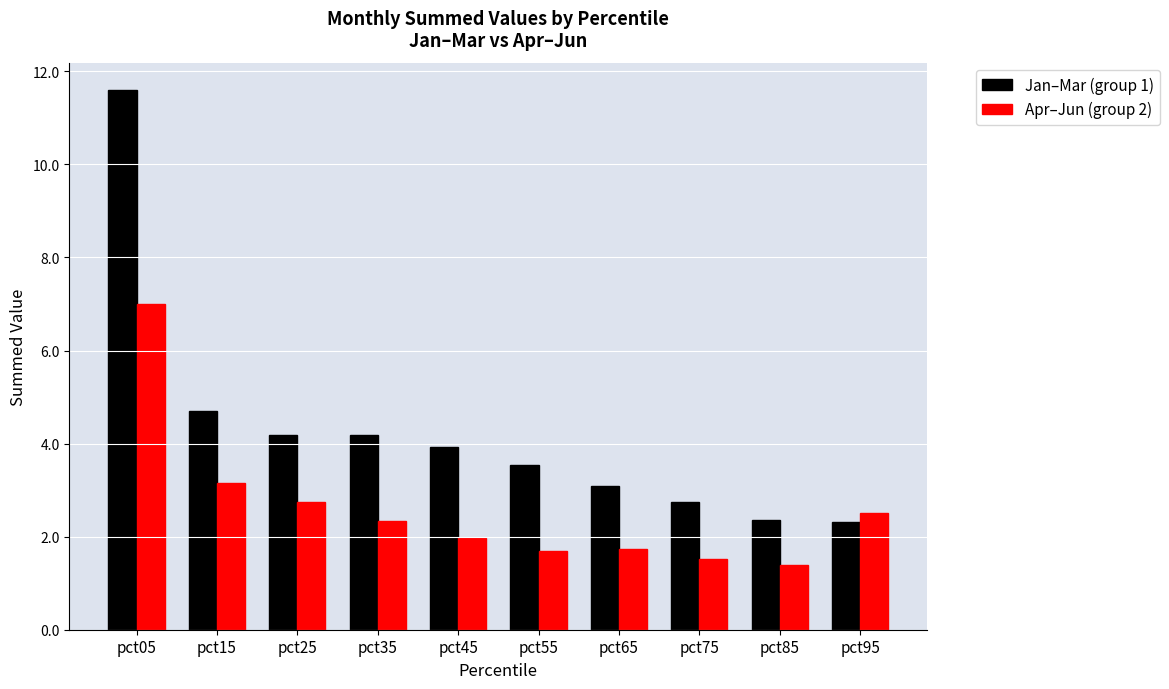

Rank the series by their maximum value, from highest to lowest.

Jan–Mar (group 1), Apr–Jun (group 2)